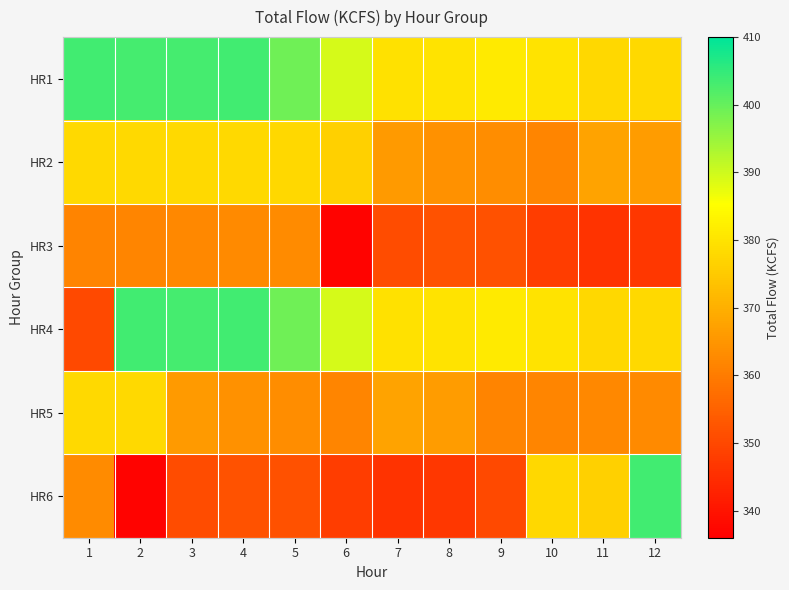

What is the difference between the highest and lowest values at 8?

33.3